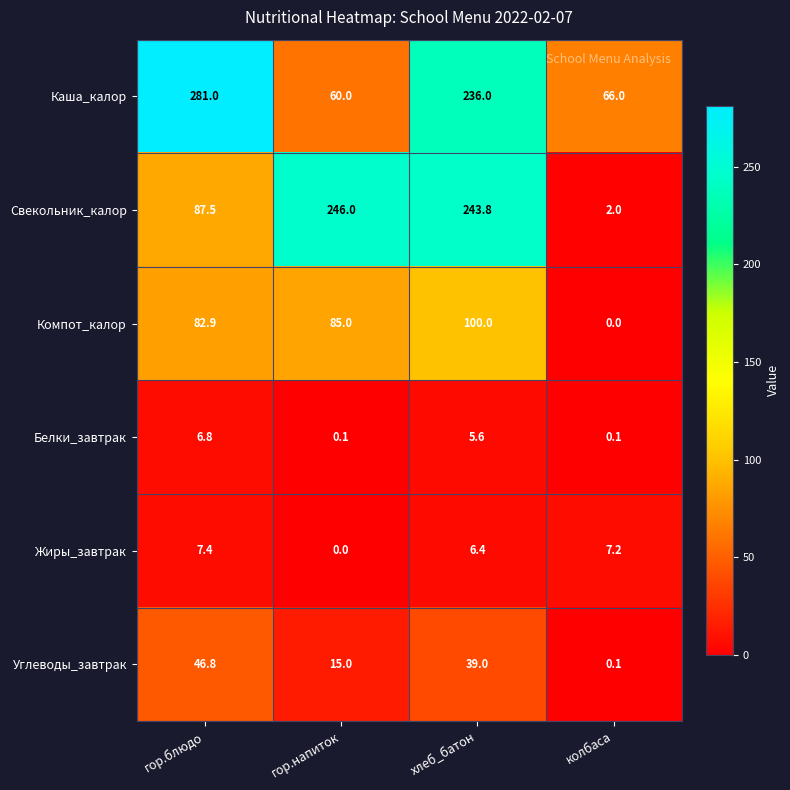

At which category is the sum across all series the highest?

хлеб_батон